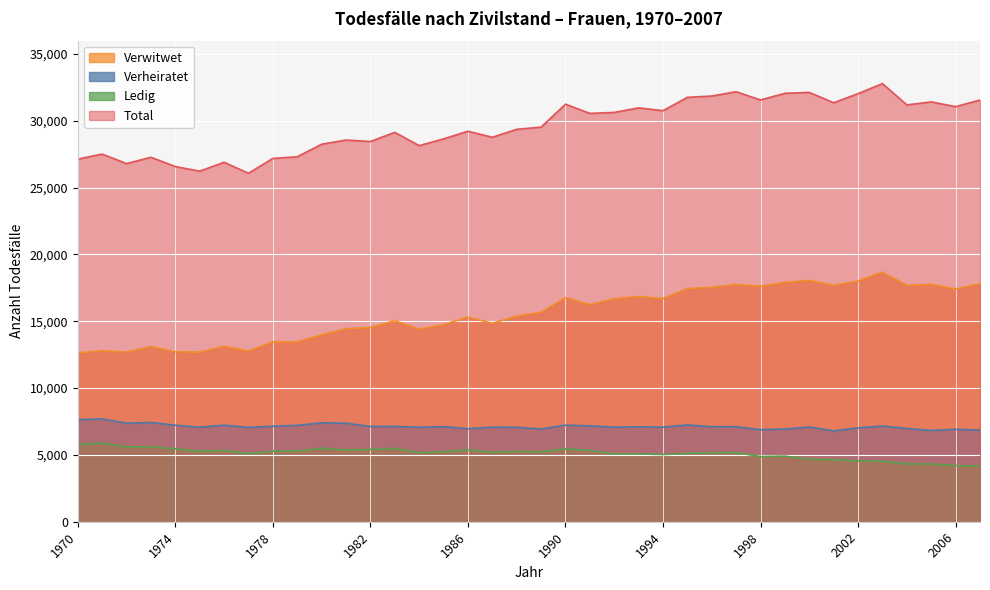

Which category has the highest value in the Verheiratet series?

1971